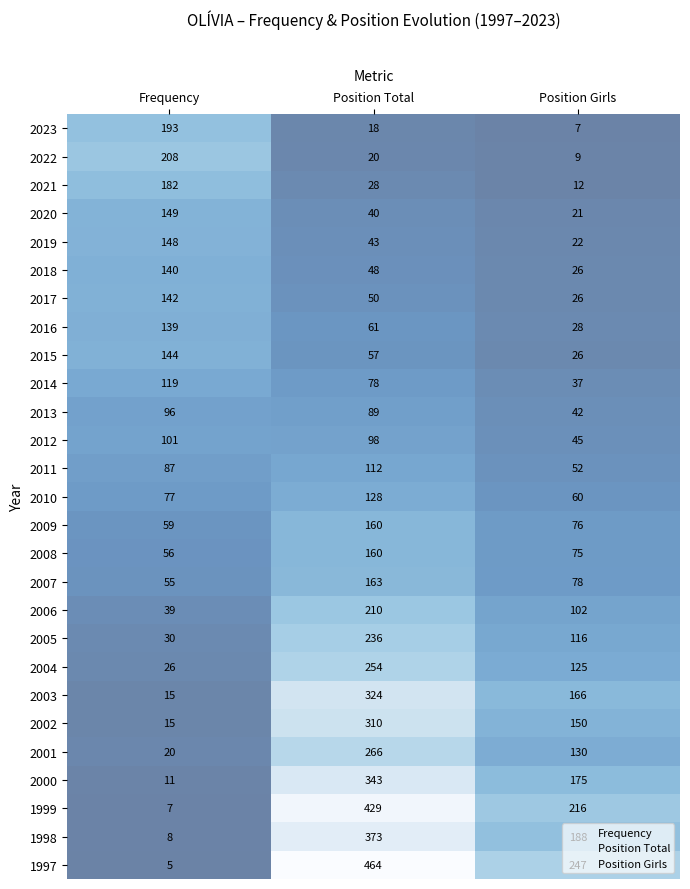

List the labels in order of 2016 value, smallest first.

Position Girls, Position Total, Frequency